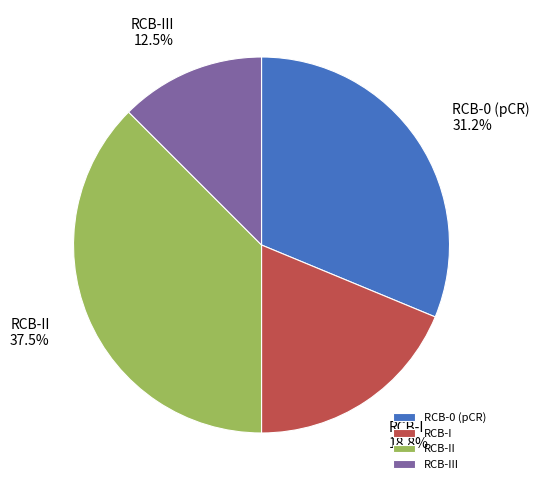

Rank the categories by value from highest to lowest.

RCB-II, RCB-0 (pCR), RCB-I, RCB-III